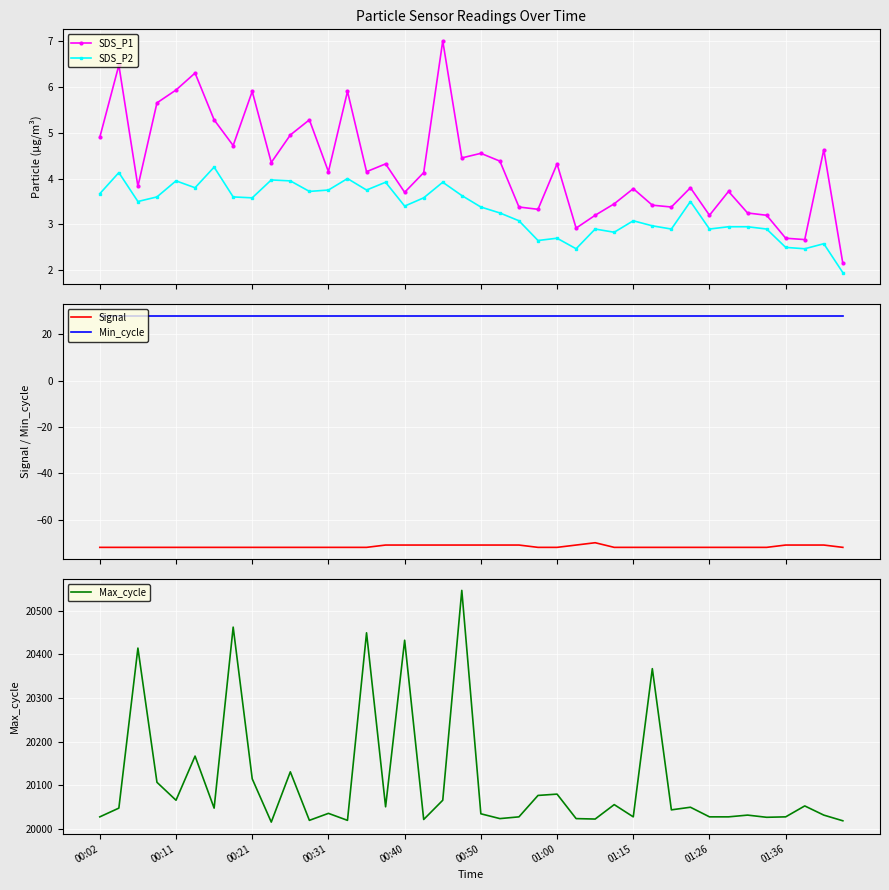

Which series changed the most between 27 and 30?

Max_cycle